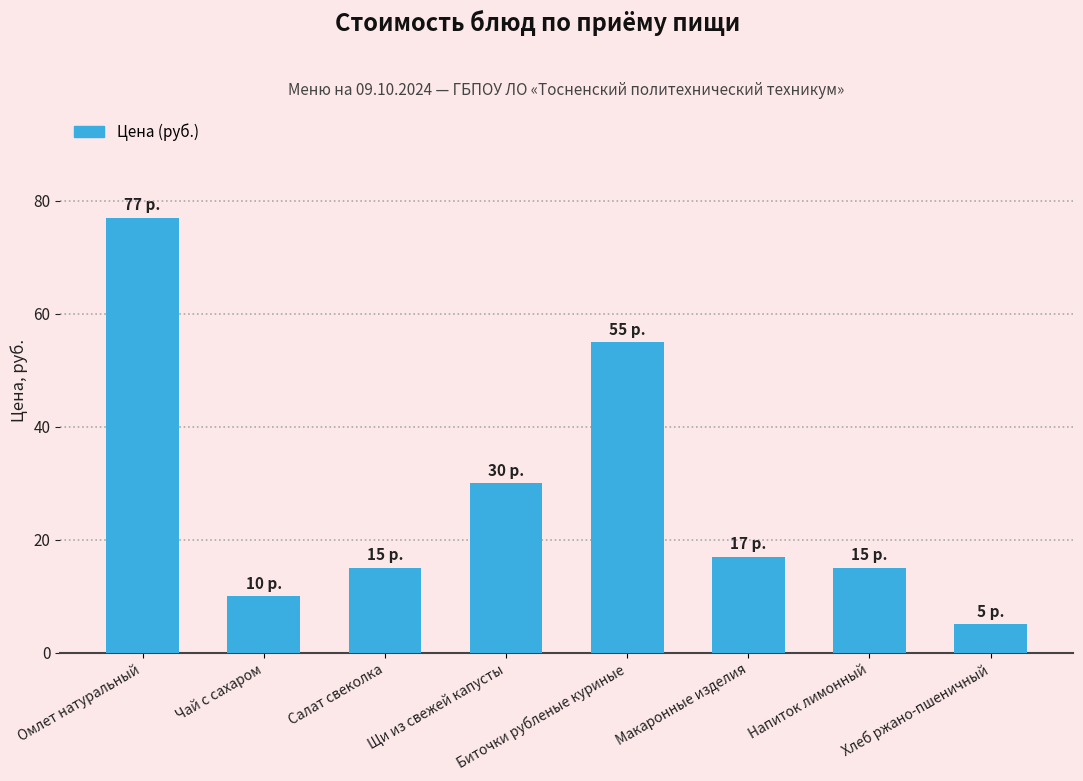

At which label is the value closest to 41?

Щи из свежей капусты